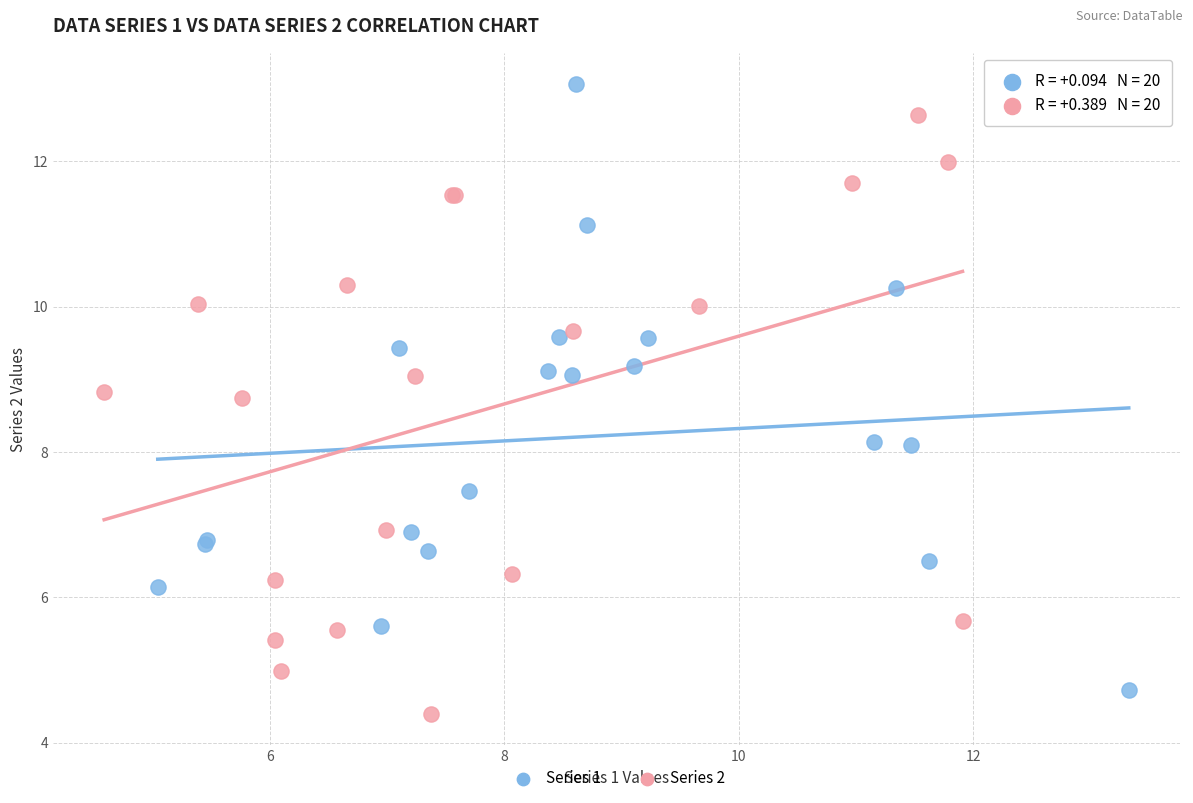

Which series has the widest spread of Y values?

Series 1